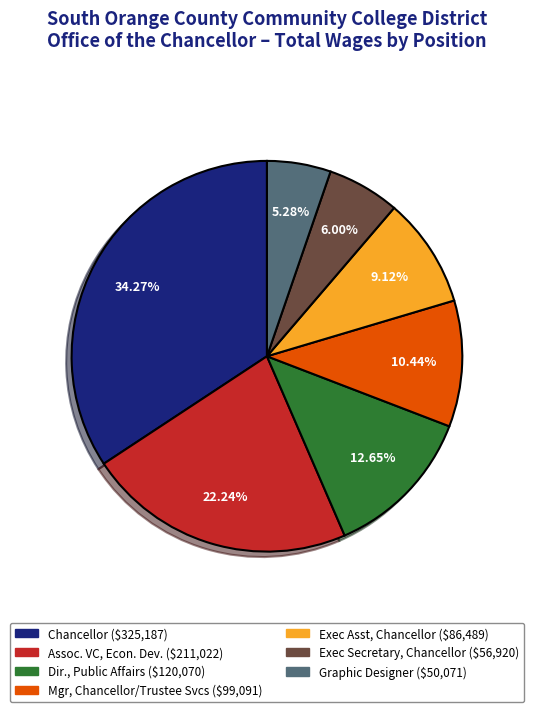

Does any single category account for the majority?

No